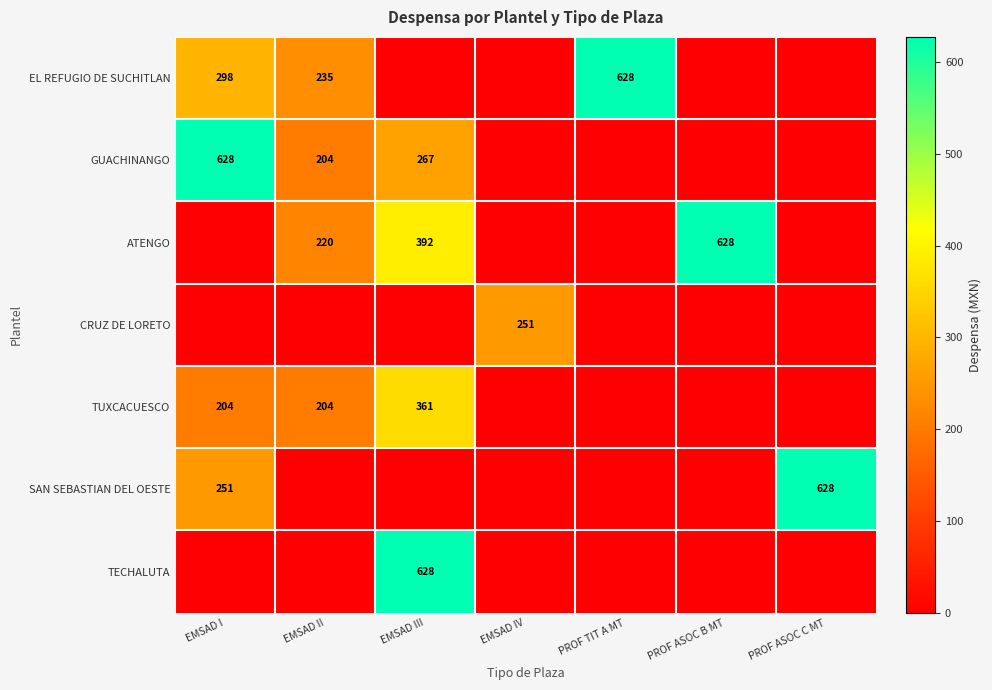

The value of CRUZ DE LORETO at EMSAD IV is 251. True or false?

True